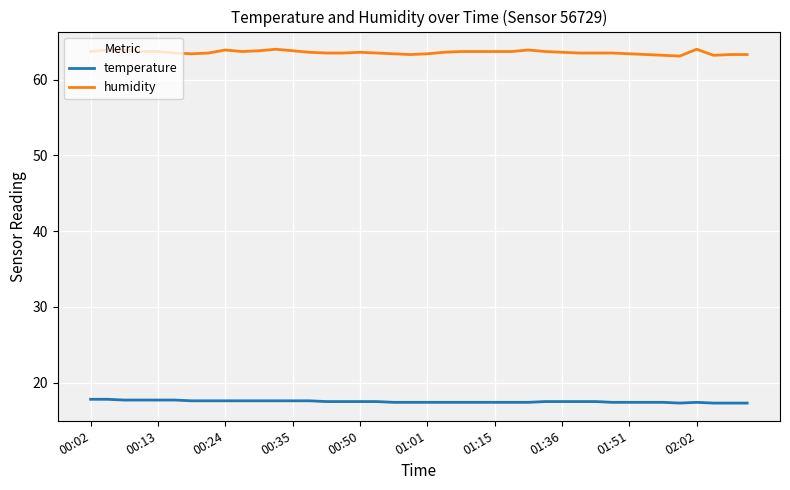

What is the smallest value displayed?

17.3